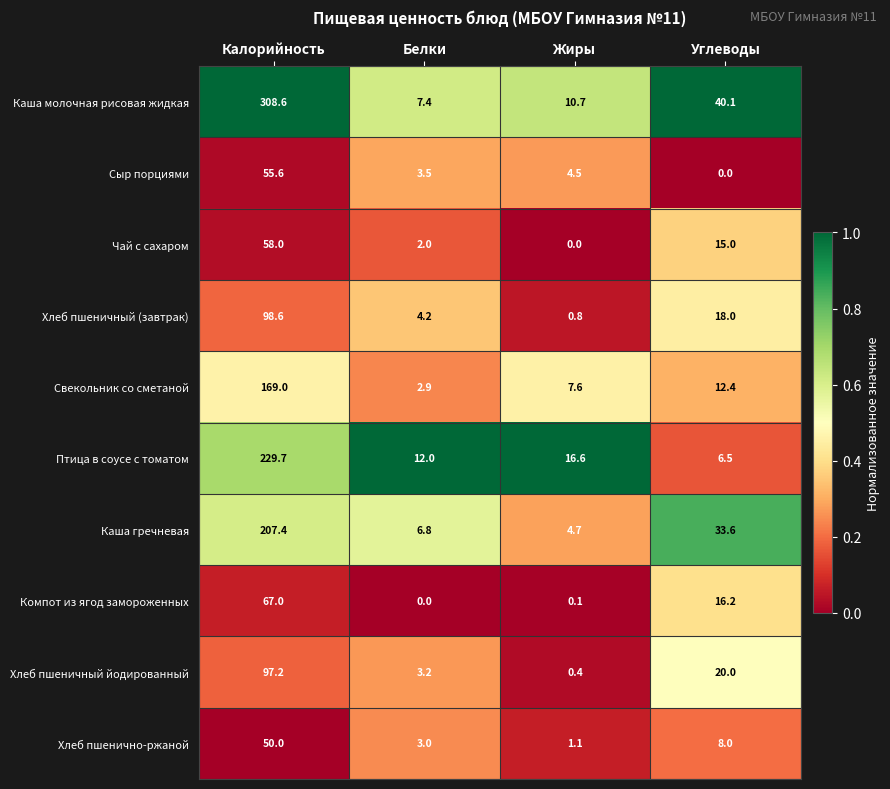

Is it true that Каша молочная рисовая жидкая equals 12.9 at Белки?

False